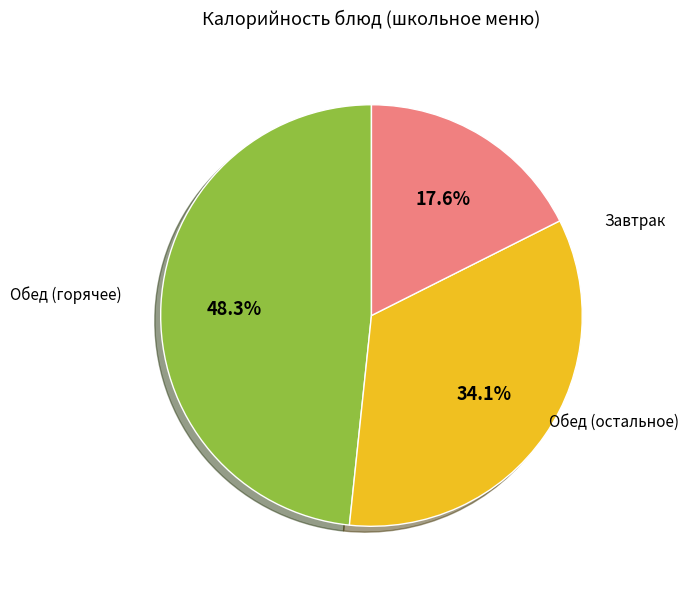

Is there any slice that represents more than half of the pie?

No